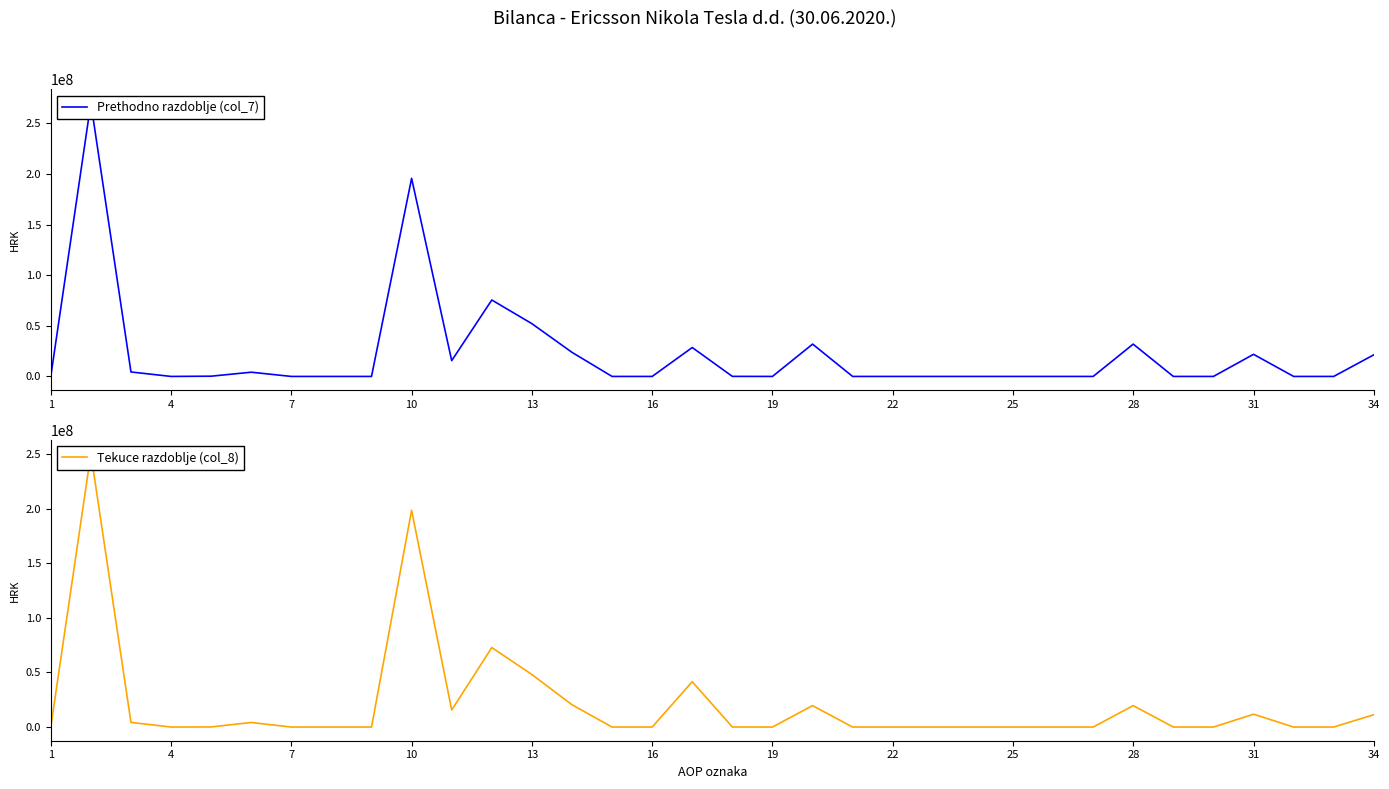

Rank the series by their maximum value, from lowest to highest.

Tekuce razdoblje (col_8), Prethodno razdoblje (col_7)